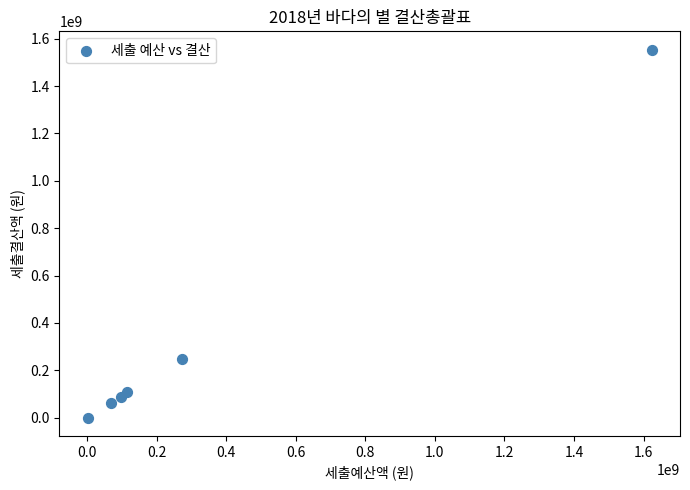

What Y value in the scatter plot is closest to 777154530?

248480059